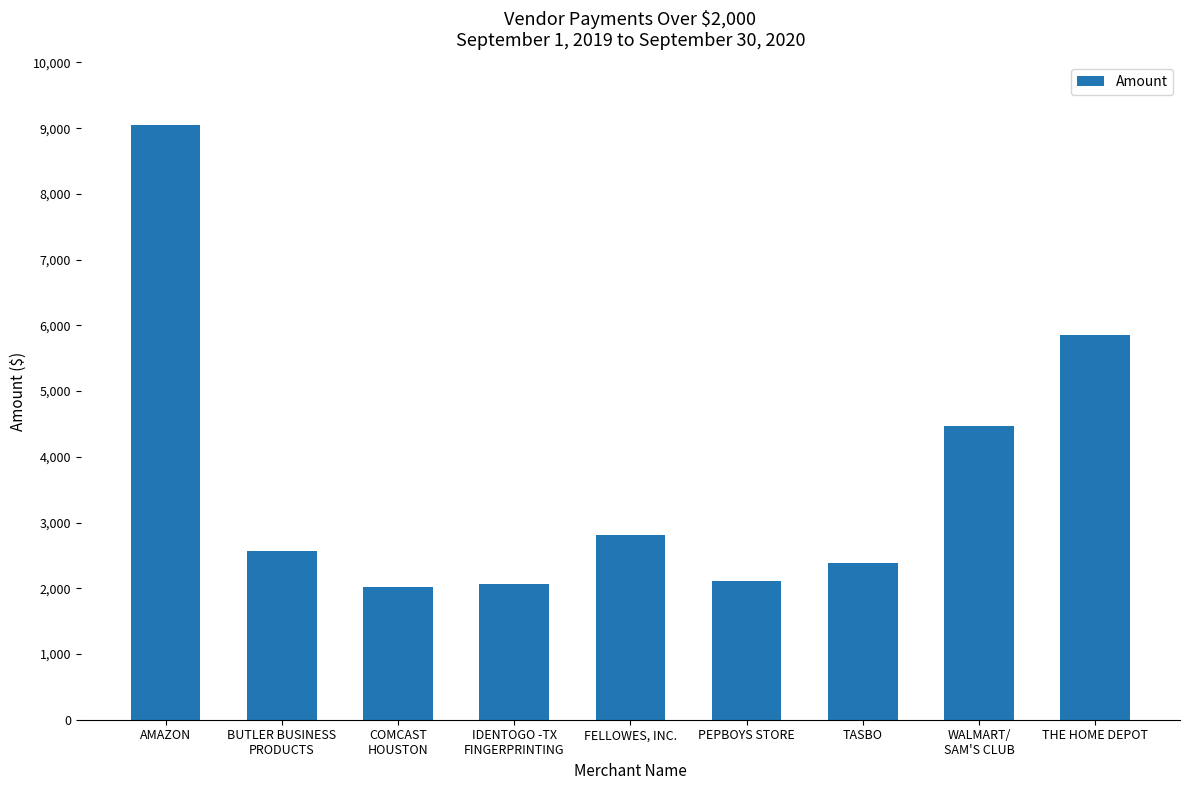

How many series are shown in this chart?

1